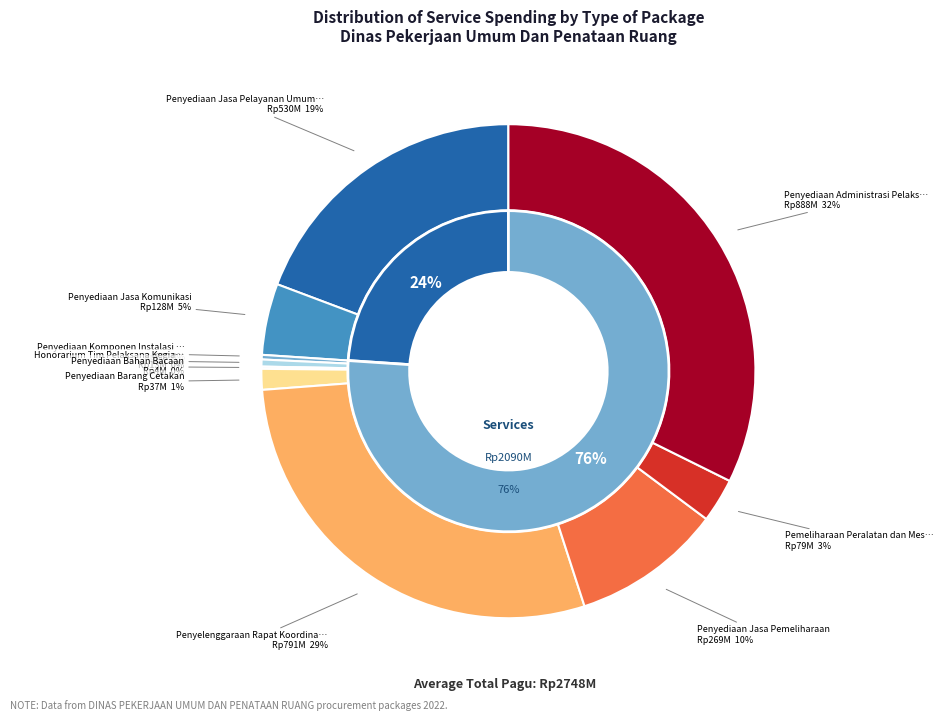

Is it true that Penyediaan Jasa Pemeliharaan is 10% of the pie?

True